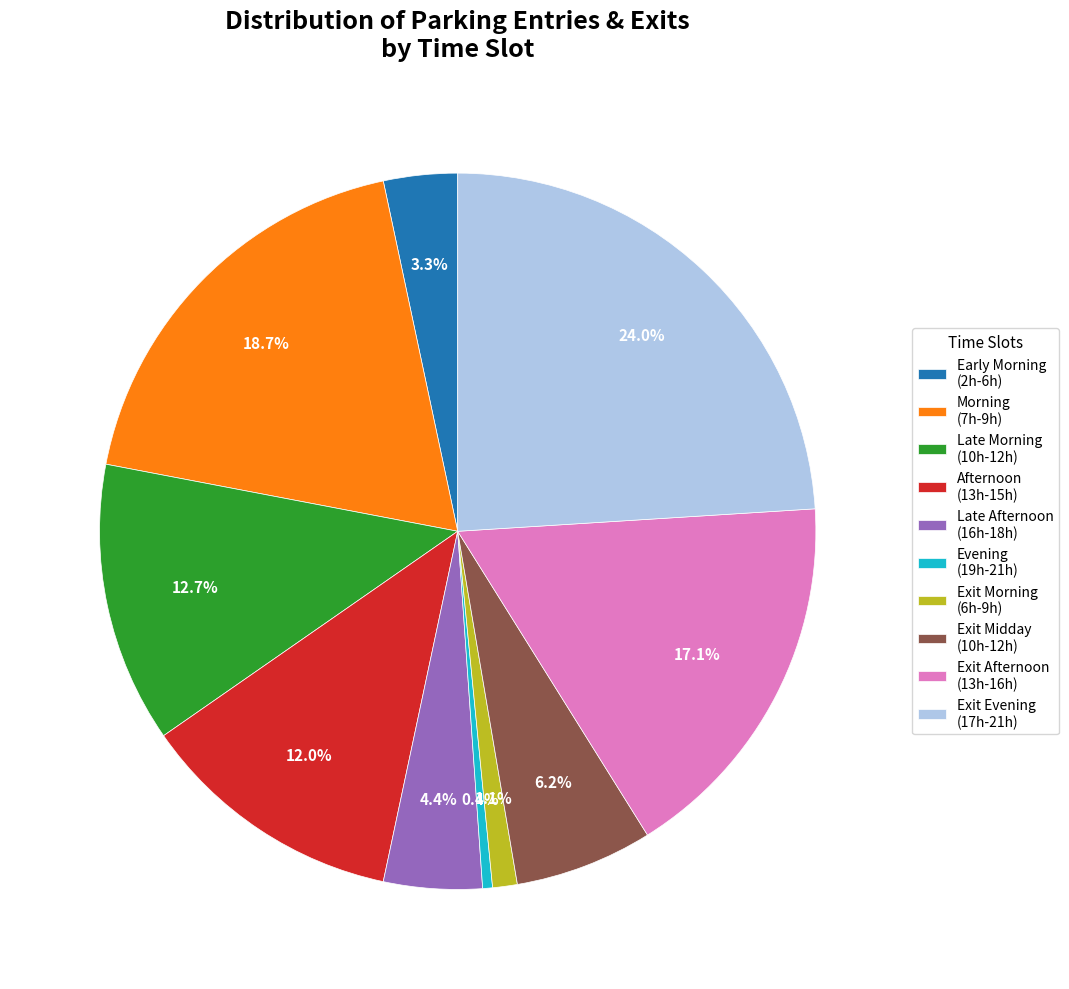

Between Evening (19h-21h) and Exit Evening (17h-21h), which is larger?

Exit Evening (17h-21h)